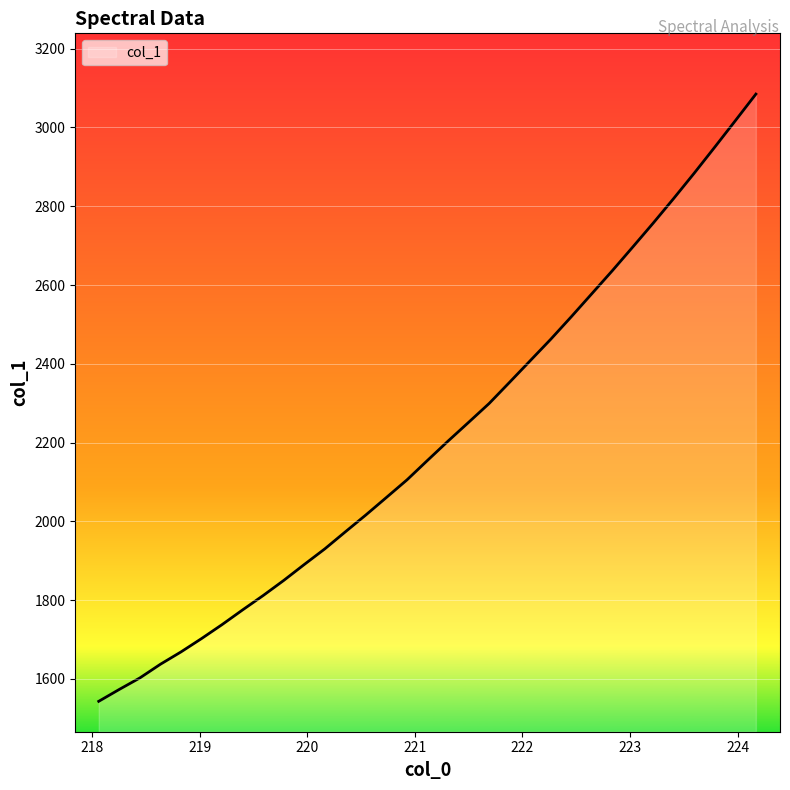

How many values are below 2154?

16